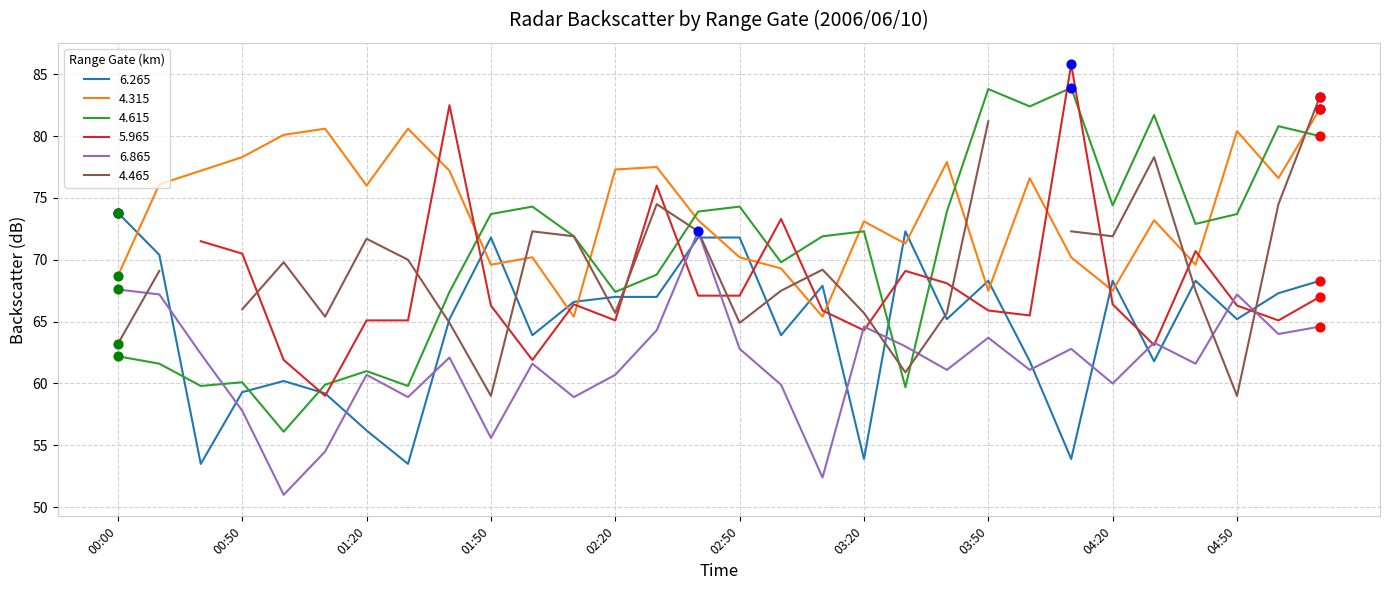

True or false: 4.315 has a value of 70.2 at 02:50.

True